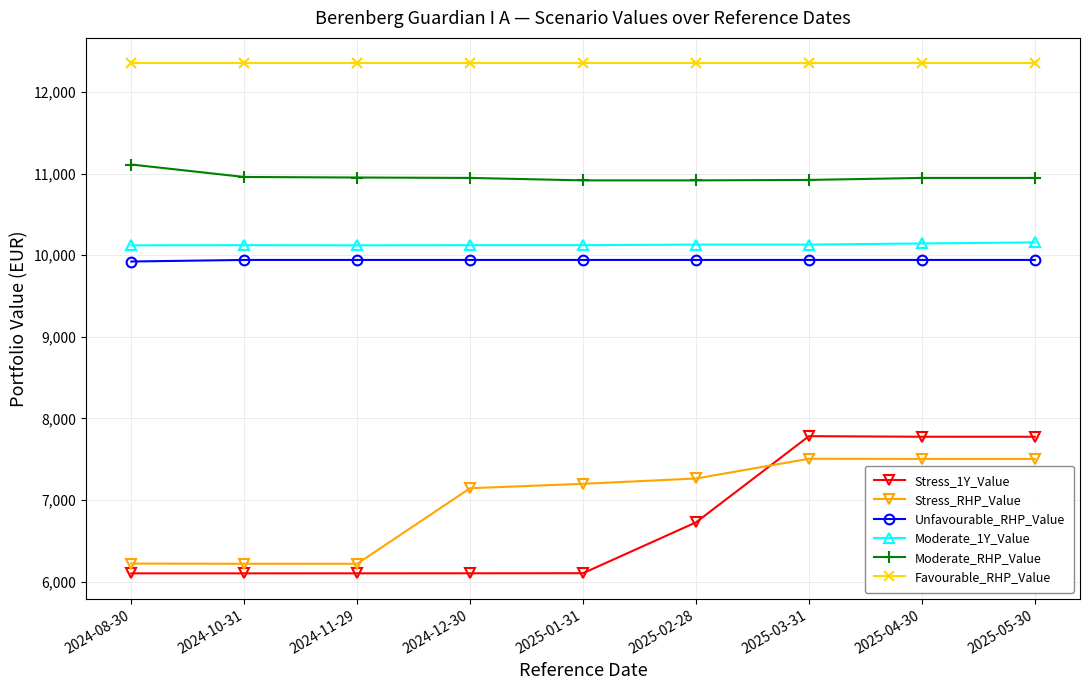

Is this an area chart (filled region under the line)?

No